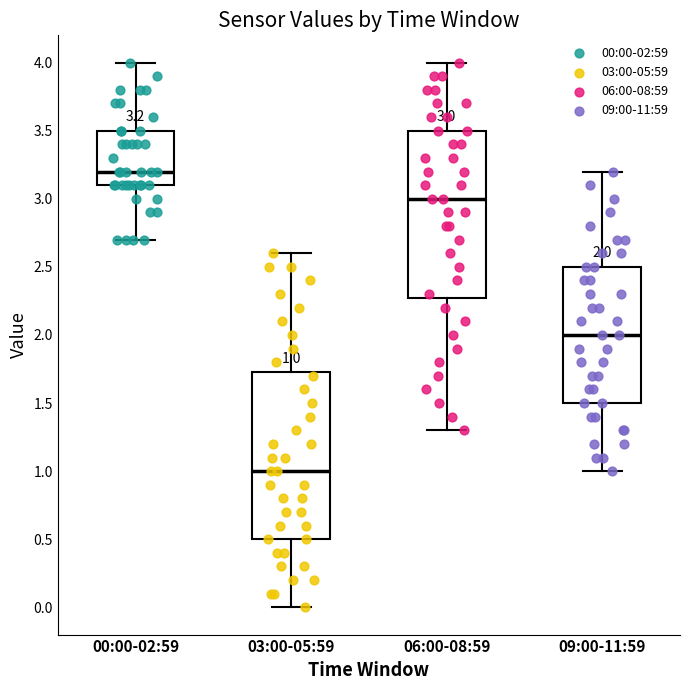

Which box's median line is the lowest?

03:00-05:59